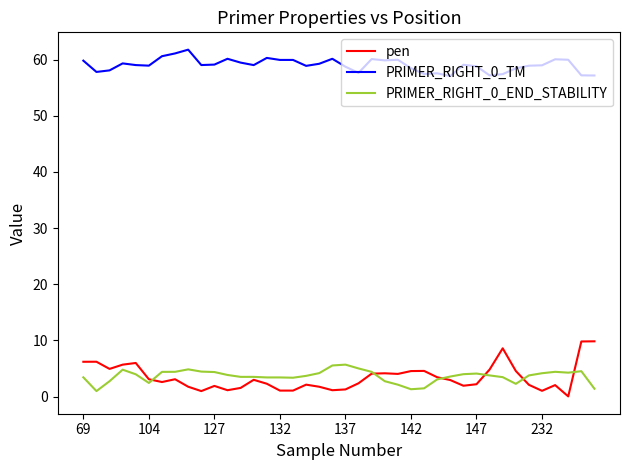

Which series has the largest range (max minus min)?

pen